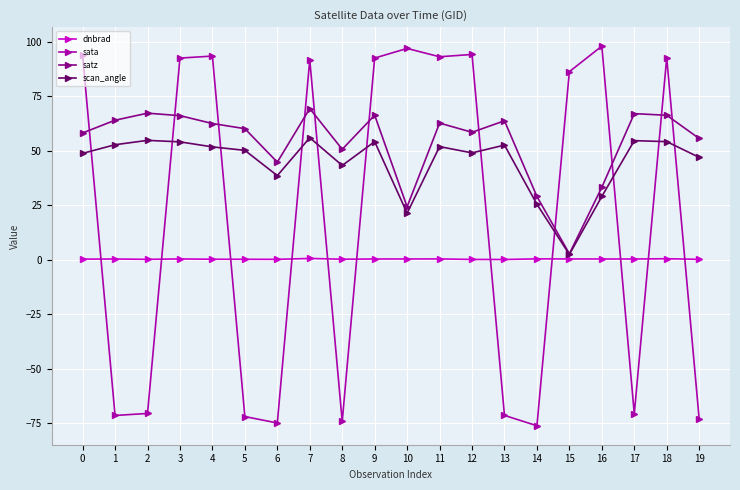

What is the difference between the maximum and minimum values in the satz series?

66.7